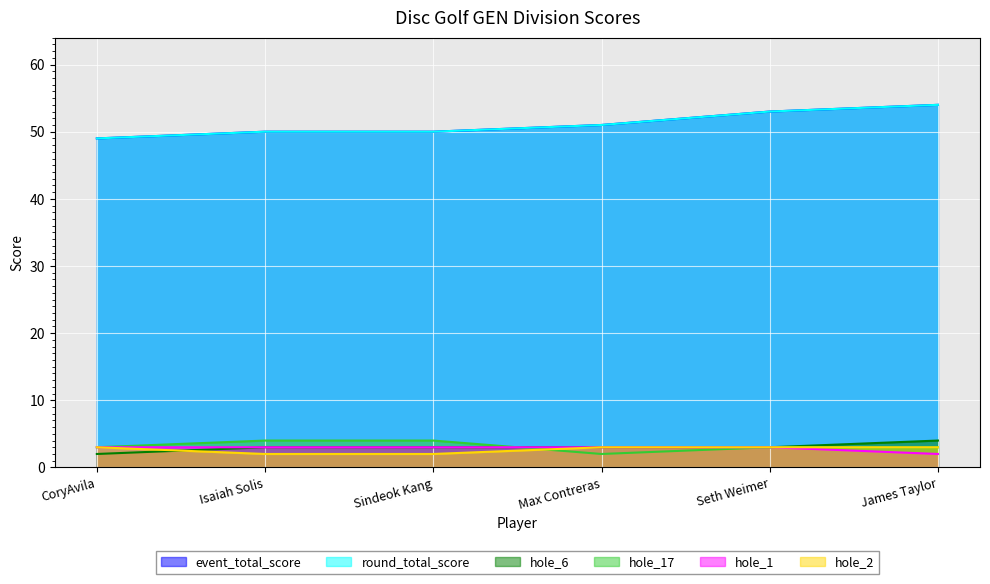

What is the lowest value of the hole_2 series?

2